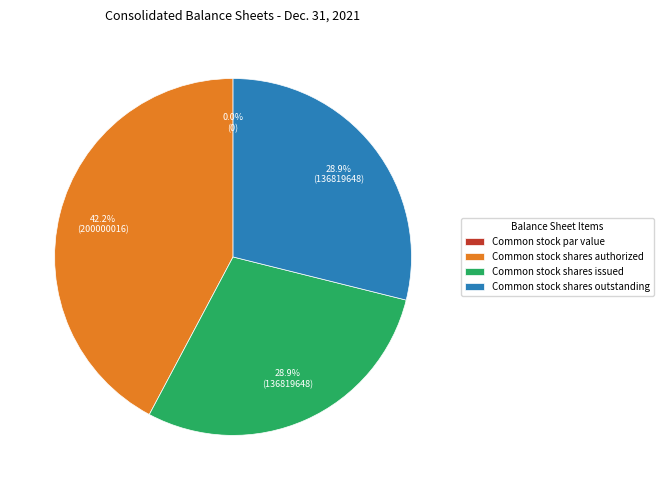

Does Common stock shares outstanding represent more than half of the total?

No